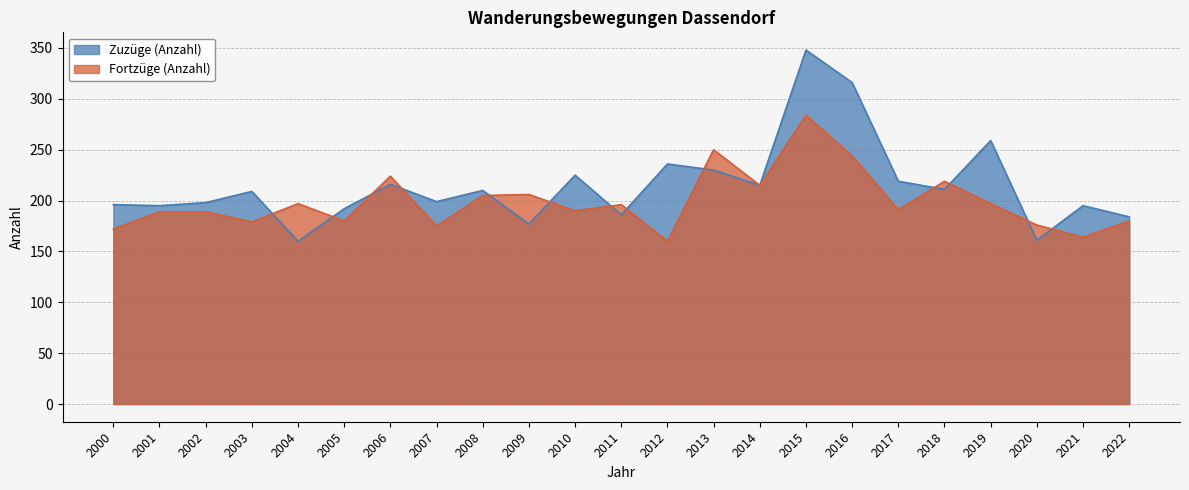

At which category is the sum across all series the highest?

2015